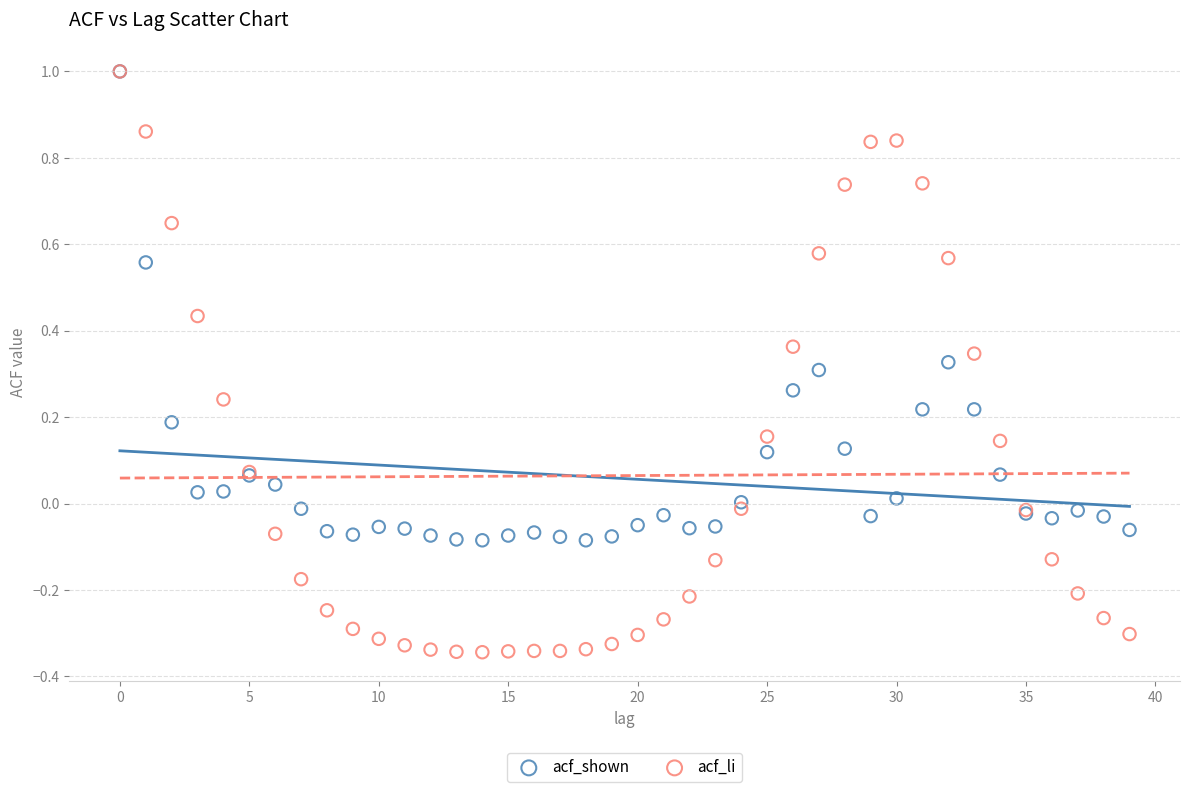

What are all the series names shown in the legend?

acf_shown, acf_li